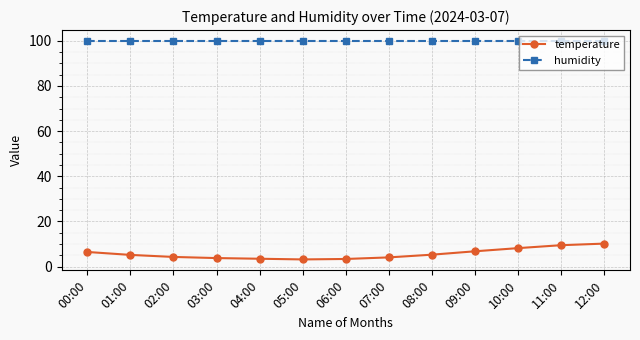

Rank the series at 03:00 from lowest to highest value.

temperature, humidity